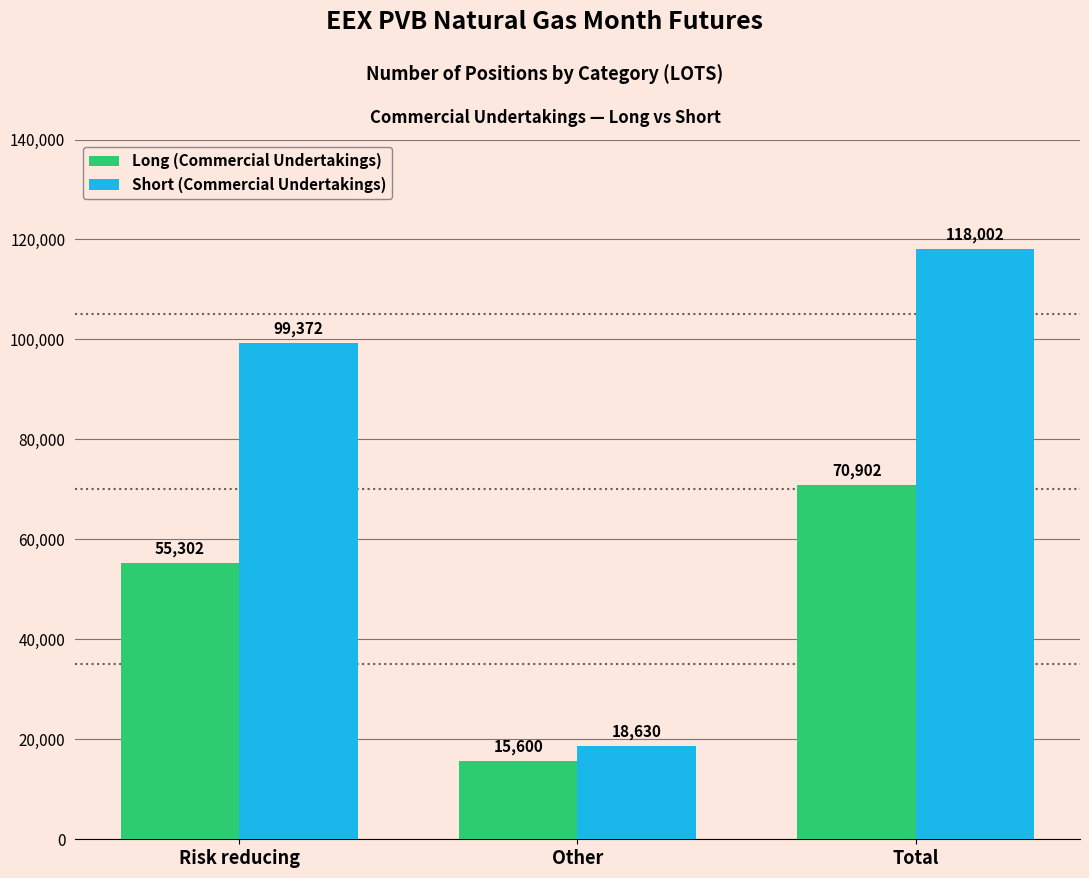

What are all the series names shown in the legend?

Long (Commercial Undertakings), Short (Commercial Undertakings)